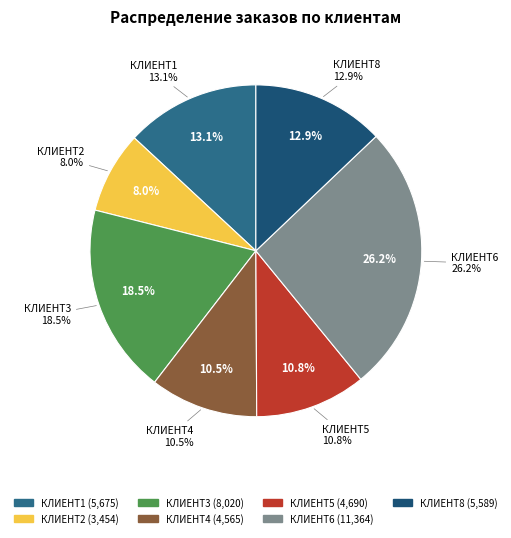

How many segments does this pie chart have?

7